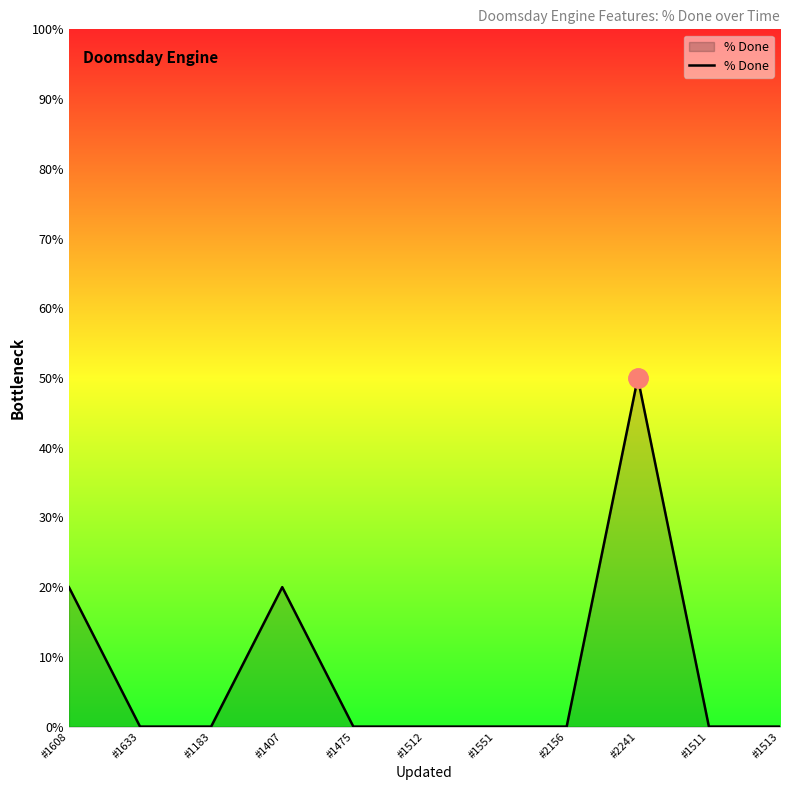

What position from the right is #2241?

3